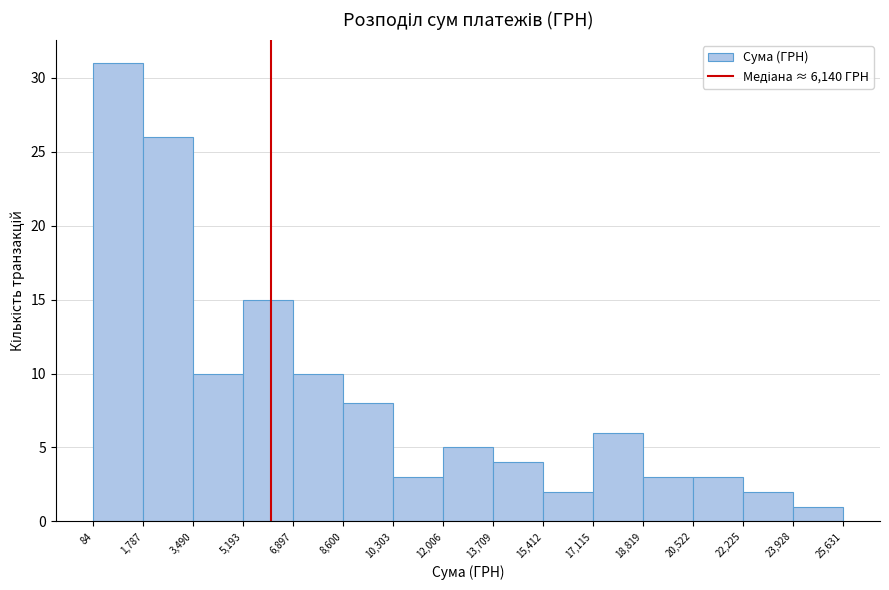

Reading left to right, transcribe this chart: for each bar, give the range it covers on the x-axis and its height. The values are not printed on the chart, so give them approximately, as read against the axis.

84 to 1,787: 31
1,787 to 3,490: 26
3,490 to 5,193: 10
5,193 to 6,897: 15
6,897 to 8,600: 10
8,600 to 10,303: 8
10,303 to 12,006: 3
12,006 to 13,709: 5
13,709 to 15,412: 4
15,412 to 17,115: 2
17,115 to 18,819: 6
18,819 to 20,522: 3
20,522 to 22,225: 3
22,225 to 23,928: 2
23,928 to 25,631: 1